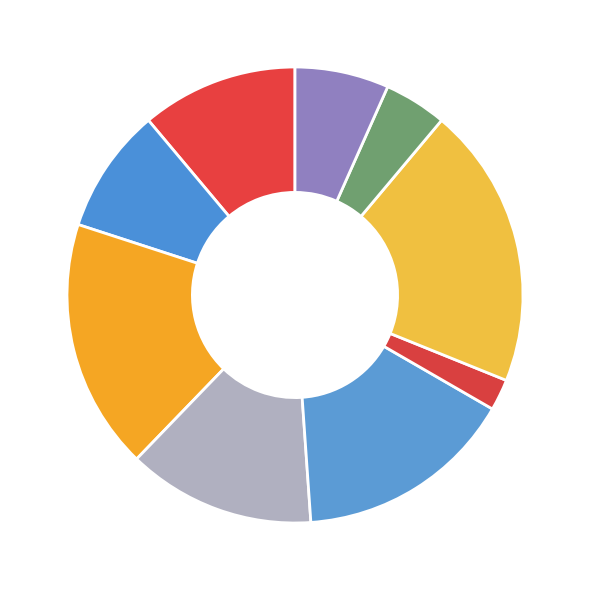

Is it true that 3 18% is 6% of the pie?

False